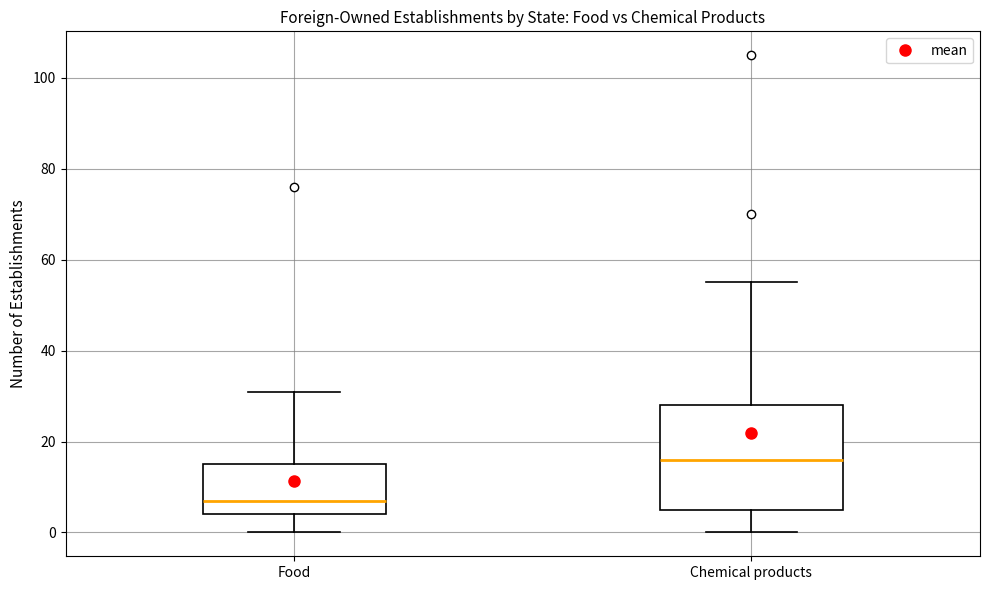

Reading left to right, transcribe this box plot: for each box, give where its median line is, the range the box spans, and where its two whiskers end, as read against the y-axis. The values are not printed on the chart, so give them approximately, as read against the axis.

Food: median 8, box 4 to 16, whiskers 0 to 32
Chemical products: median 16, box 6 to 28, whiskers 0 to 56